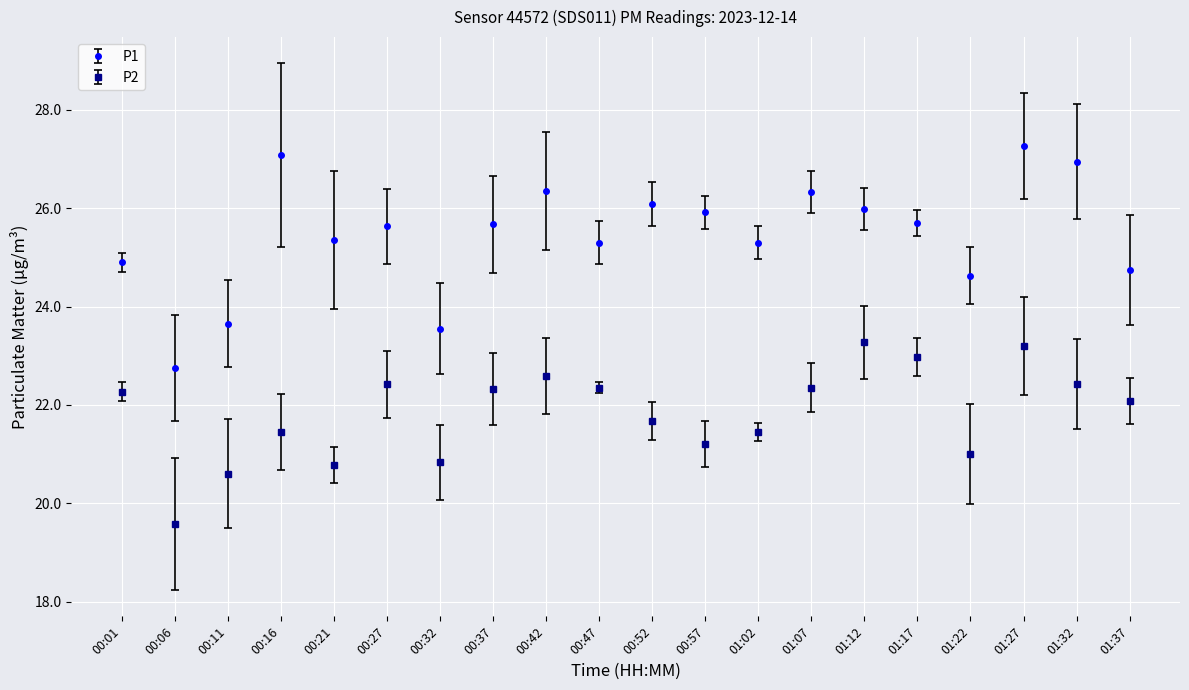

Does the chart display data point markers on the line(s)?

Yes